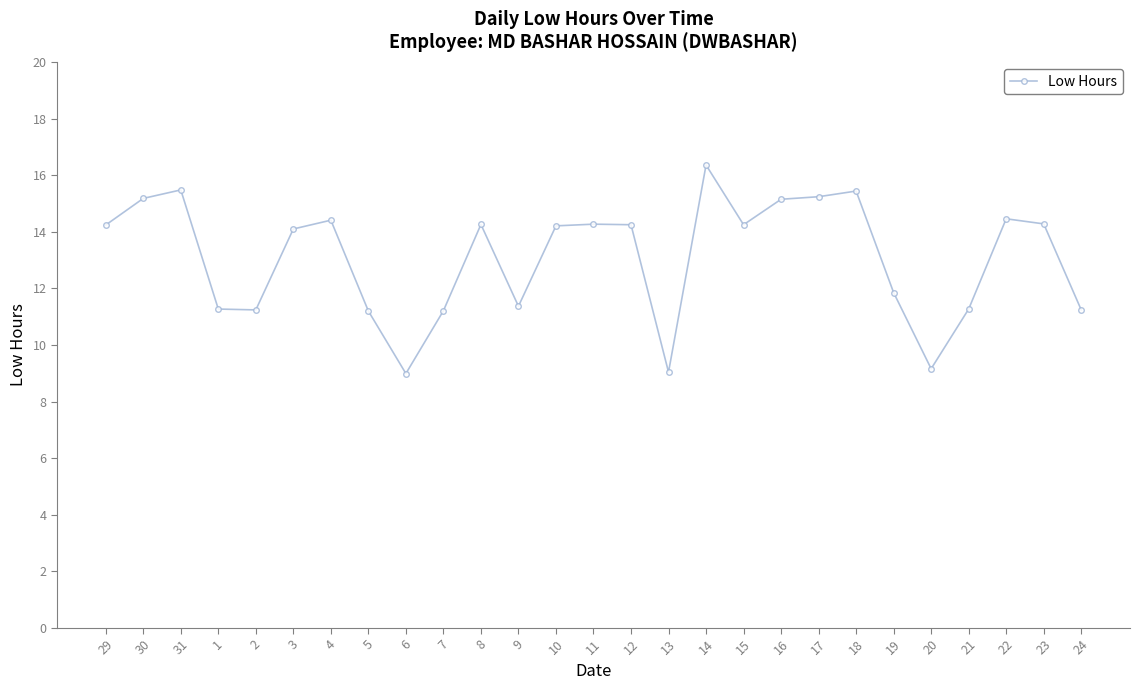

True or false: the data has more than 2 interior local peaks.

True